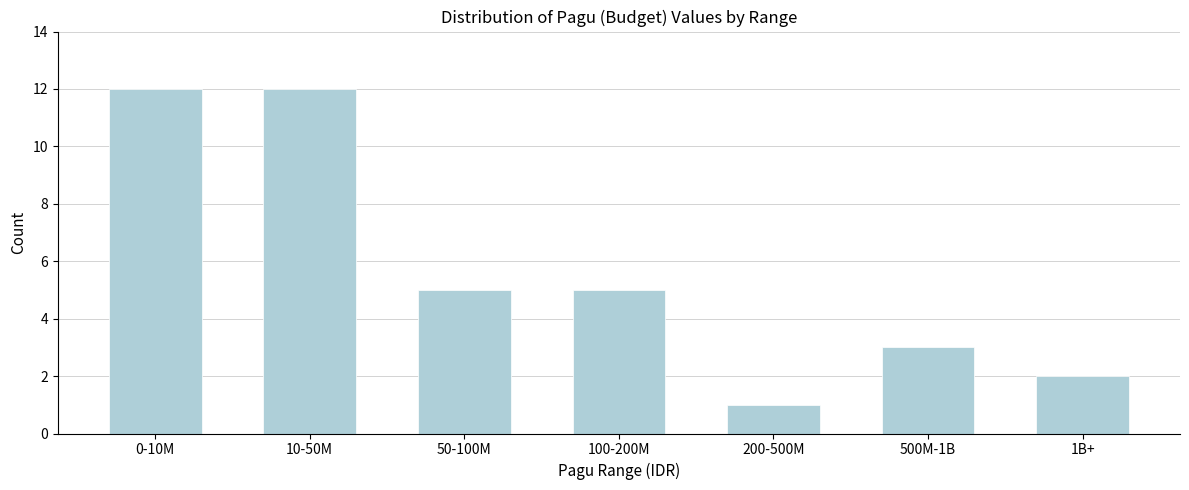

Reading right to left, what are all the values shown in this chart?

1B+=2	500M-1B=3	200-500M=1	100-200M=5	50-100M=5	10-50M=12	0-10M=12